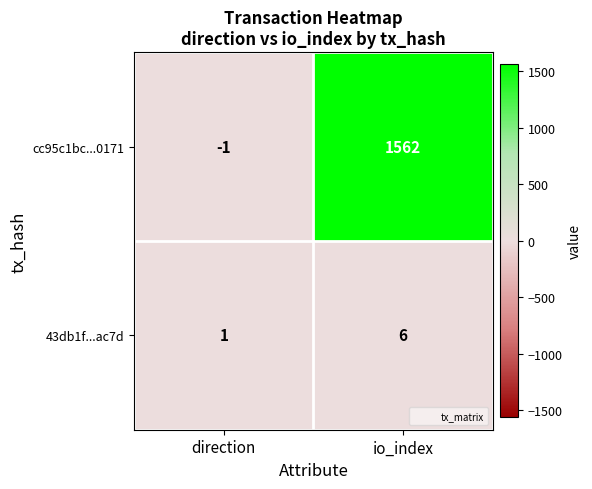

How many series are shown in this chart?

2